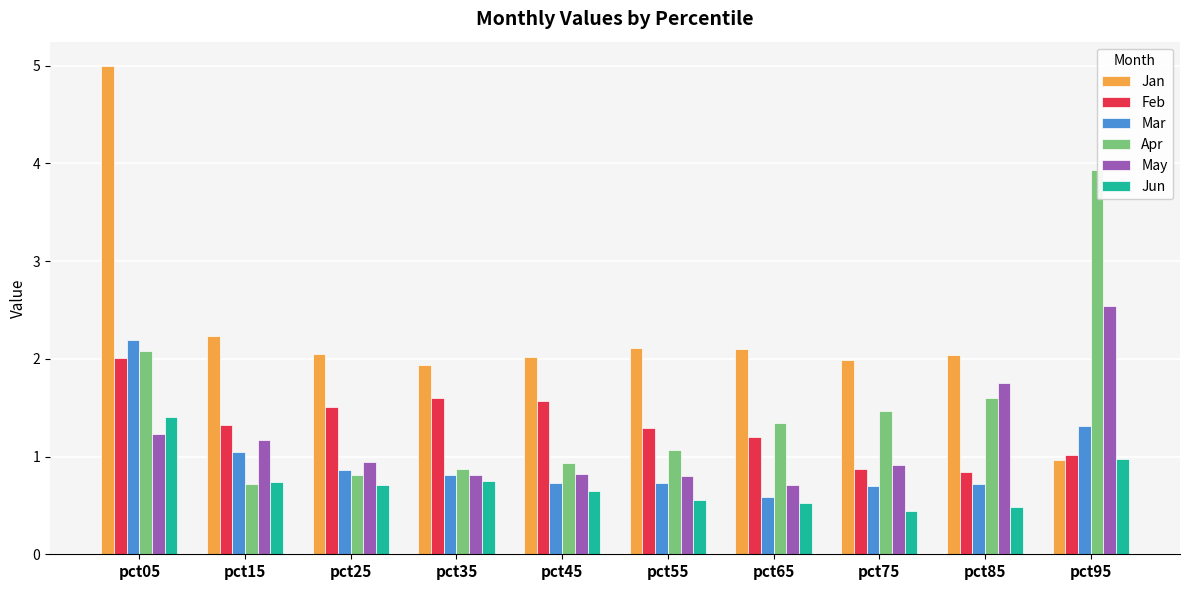

What is the spread (max minus min) of values at pct45?

1.4